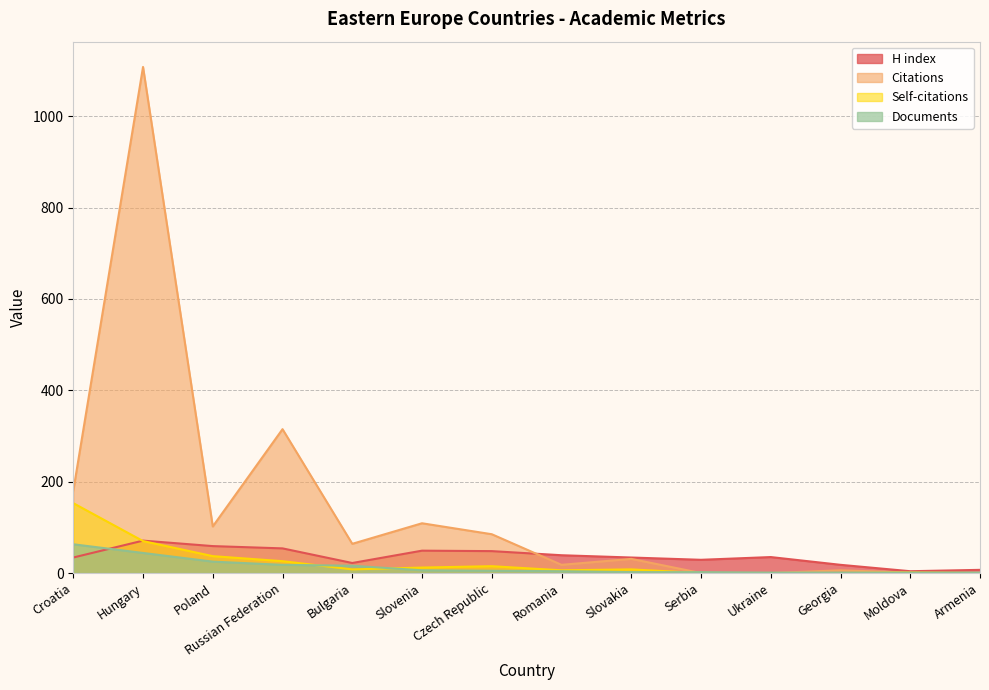

What is the maximum value shown in the chart?

1108